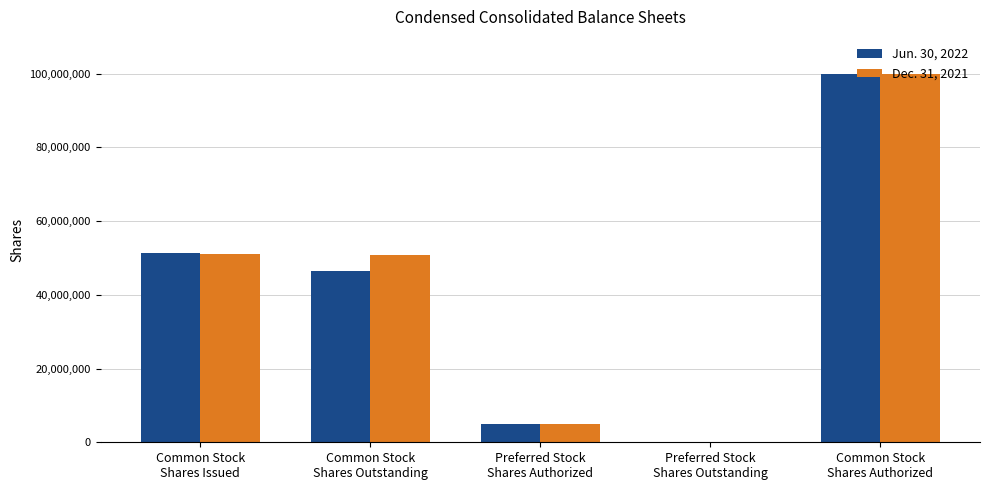

What is the greatest value displayed?

100000000